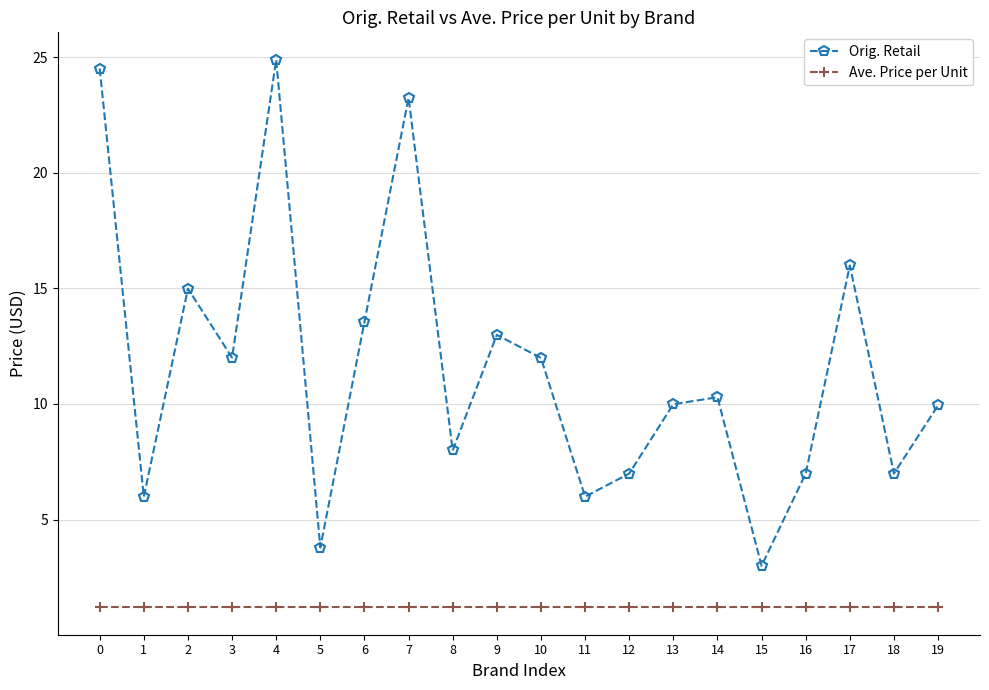

True or false: Orig. Retail and Ave. Price per Unit intersect in this chart.

False